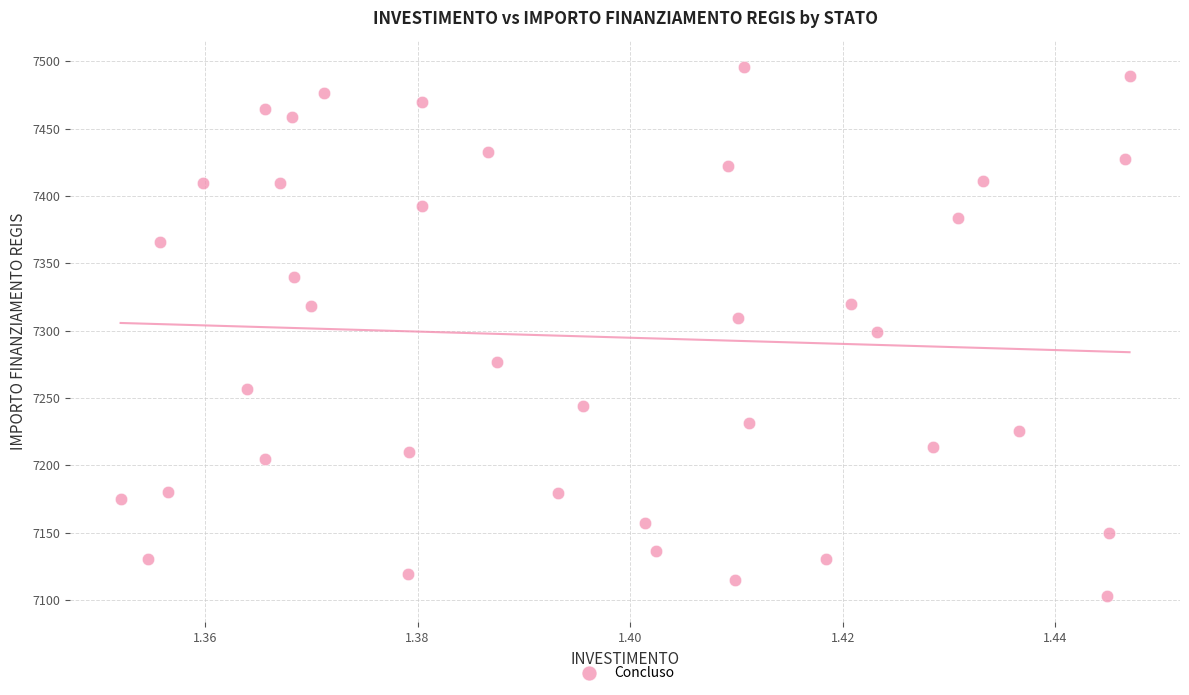

What is the range of Y values (max minus min)?

392.5